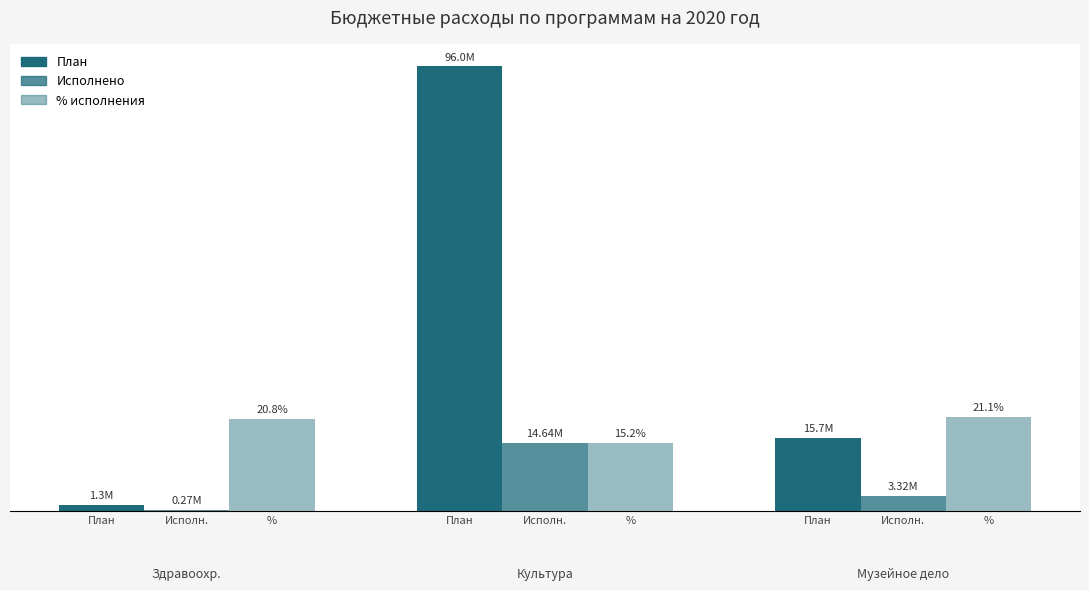

What value does the Исполнено на 01.03.2020г. series have at 7?

14636493.1